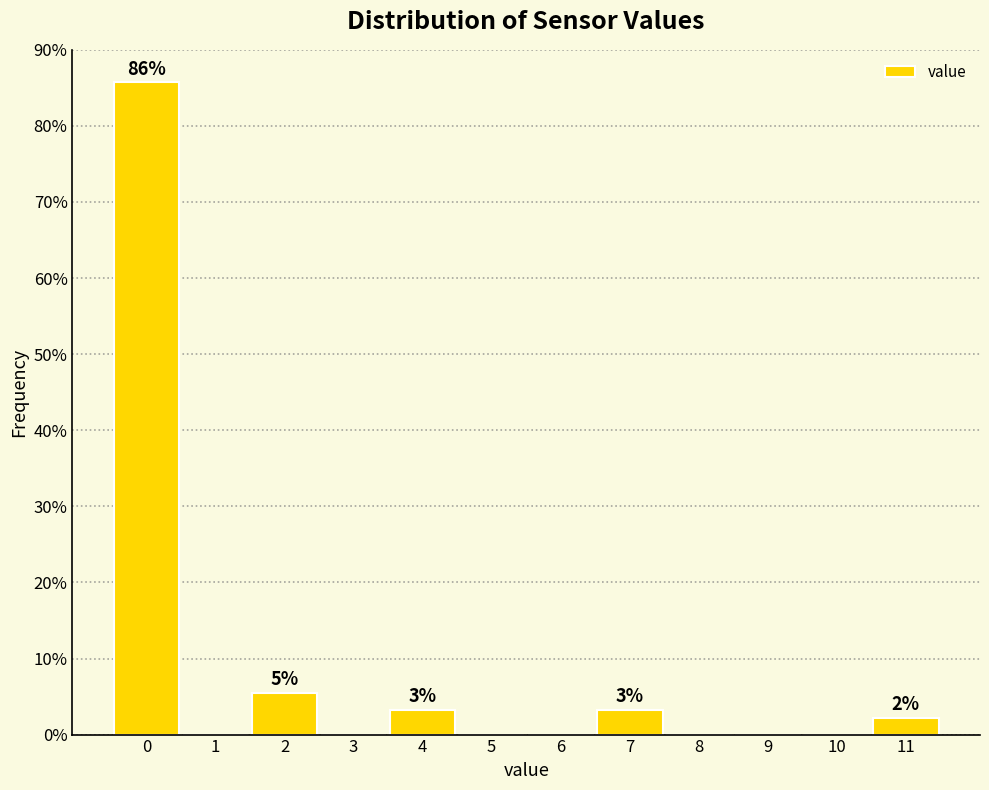

Over which range of the x-axis is the bar tallest?

-0.5 to 0.5